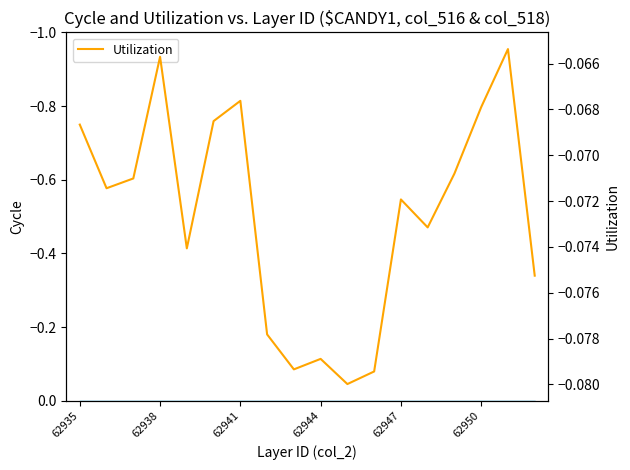

Reading right to left, list all the values displayed in this chart.

-0.1	-0.1	-0.1	-0.1	-0.1	-0.1	-0.1	-0.1	-0.1	-0.1	-0.1	-0.1	-0.1	-0.1	-0.1	-0.1	-0.1	-0.1